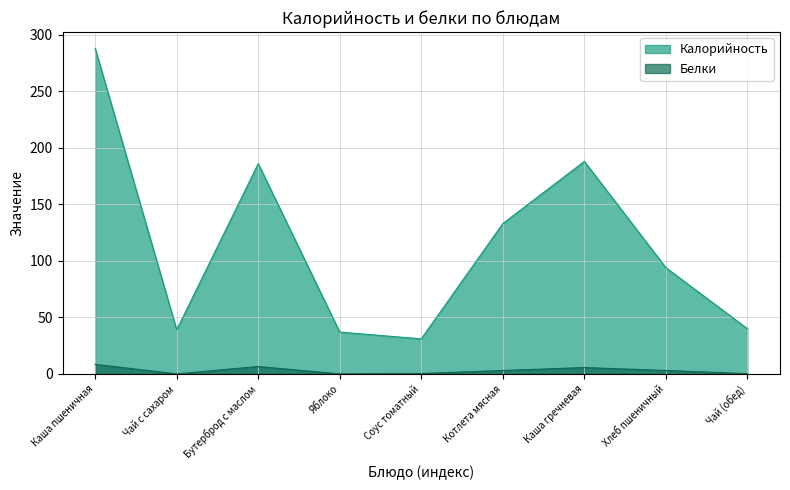

What position from the left is Чай (обед)?

9